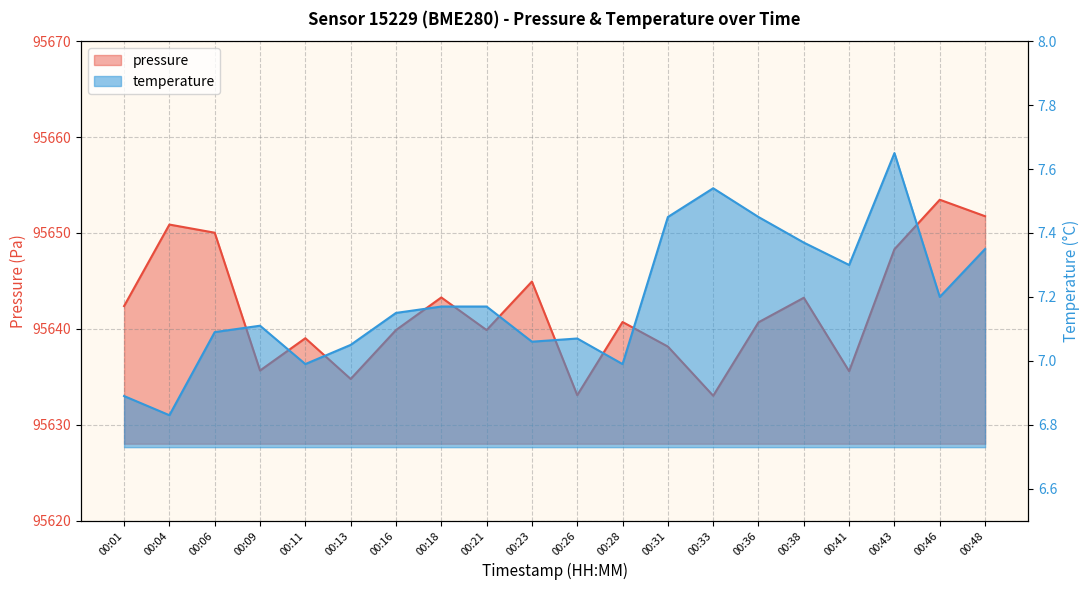

Is it true that temperature equals 4.8 at 00:13?

False